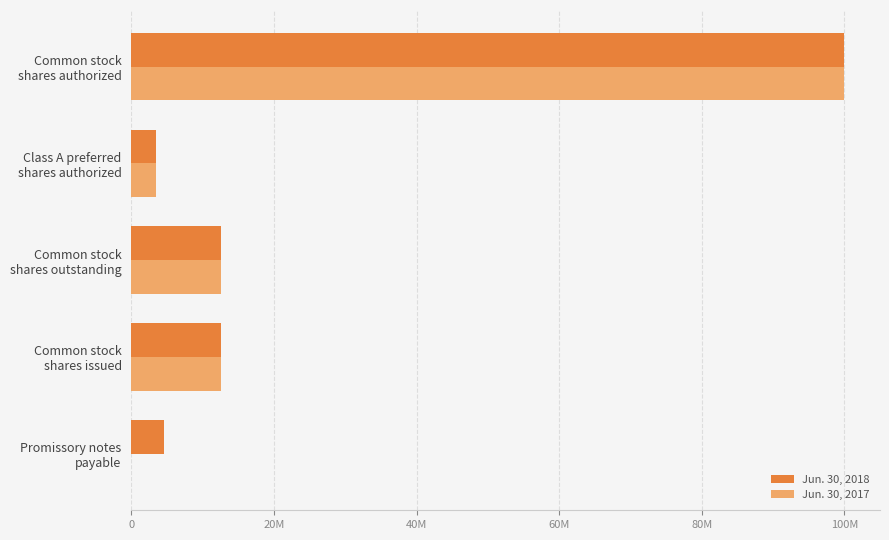

What position from the left is Class A preferred shares authorized?

4